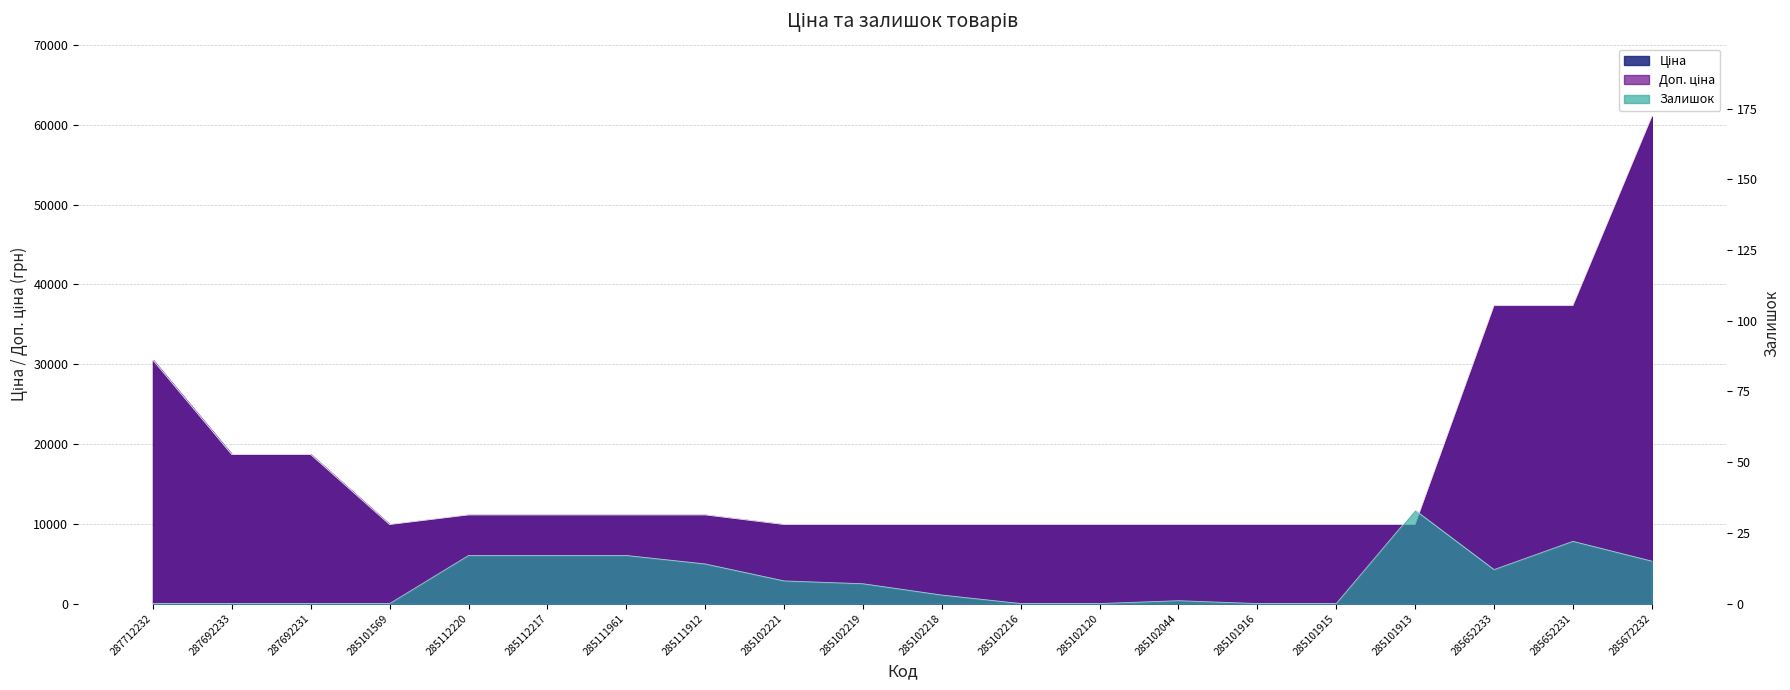

How many categories are shown in the chart?

20